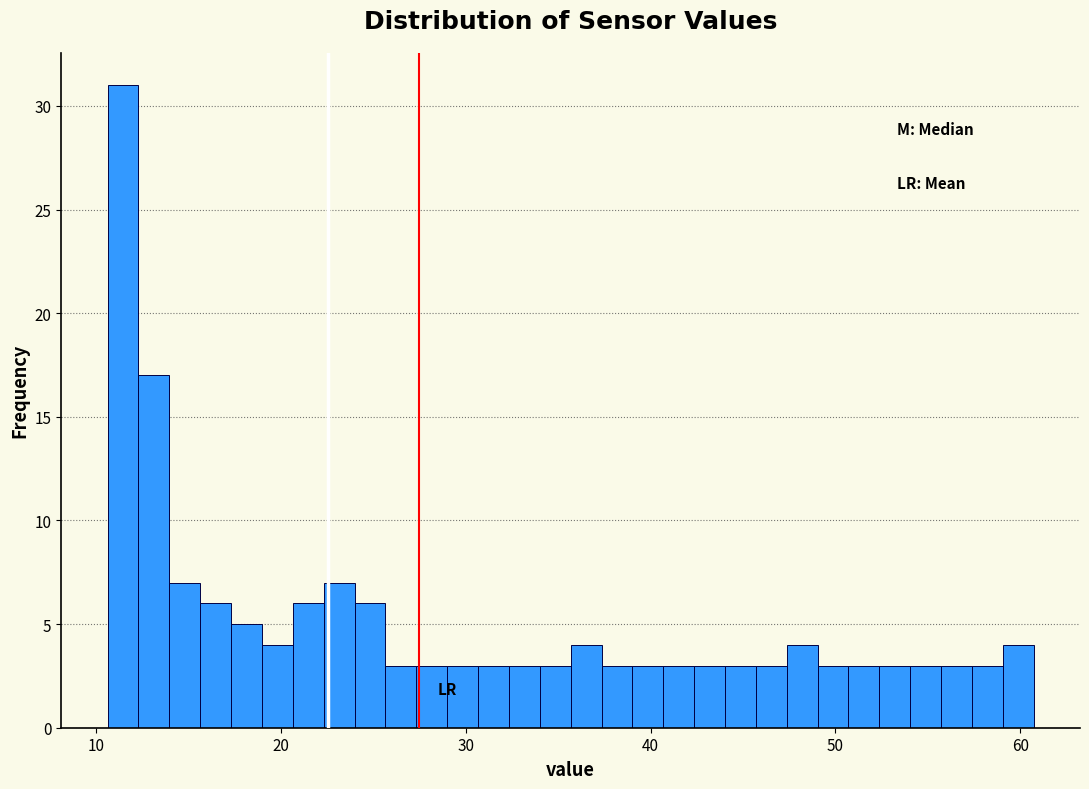

Around what value on the x-axis is the tallest bar? Give the approximate position of its centre, as read against the axis.

11